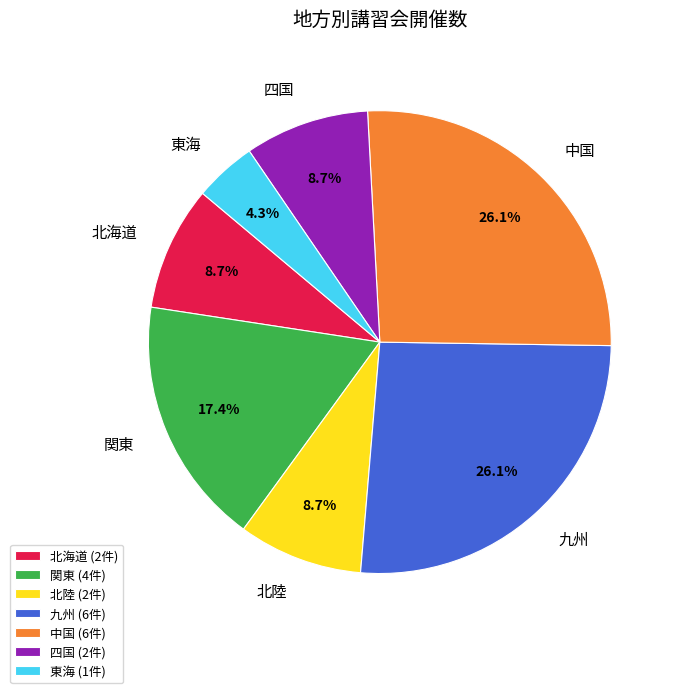

Approximately how many times larger is the value at 四国 compared to 関東?

0.5